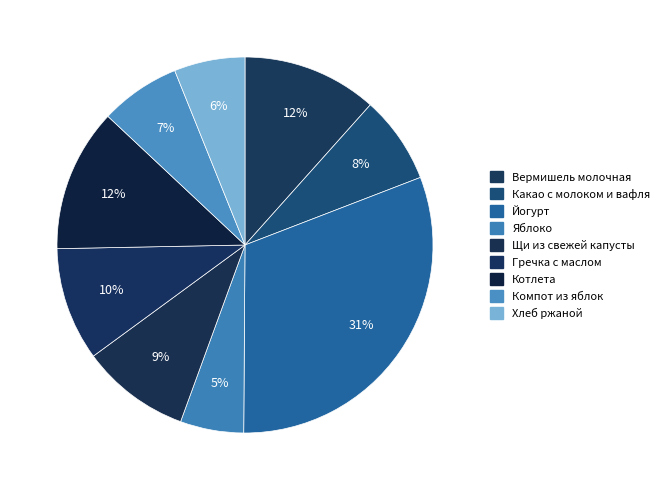

Which category has the biggest portion of the pie?

Йогурт